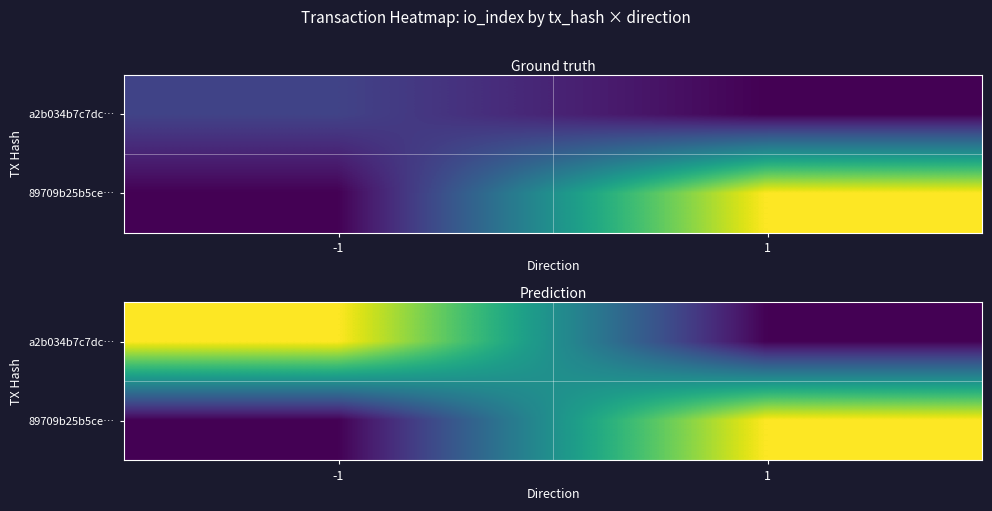

What is the difference between the a2b034b7c7dc… values at -1 and 1?

20